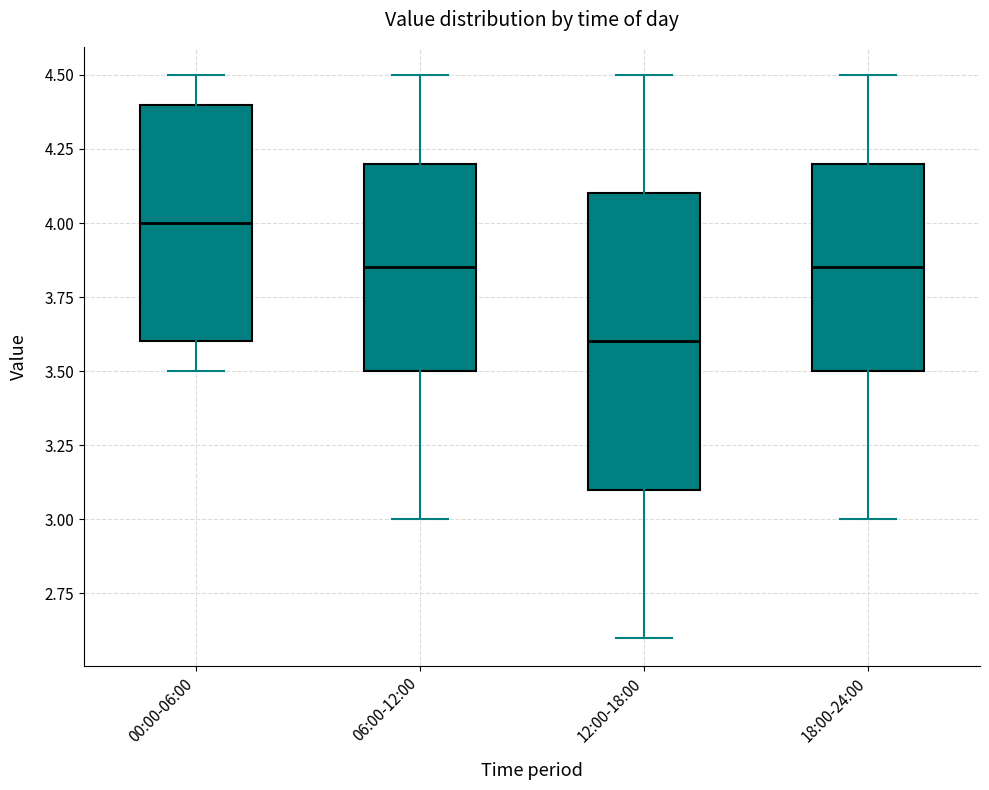

Which box's median line is the highest?

00:00-06:00